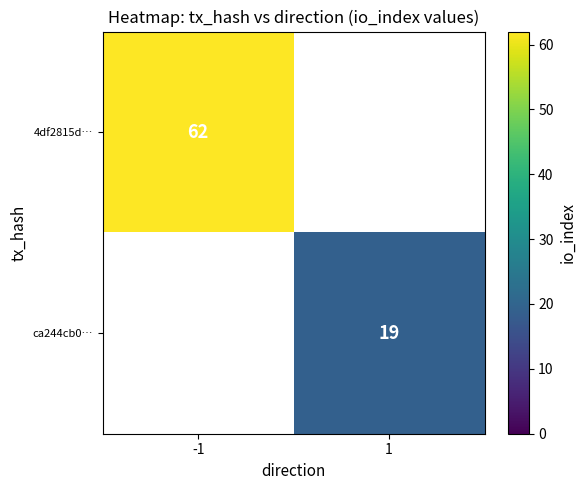

The value of 4df2815d… at -1 is 103. True or false?

False